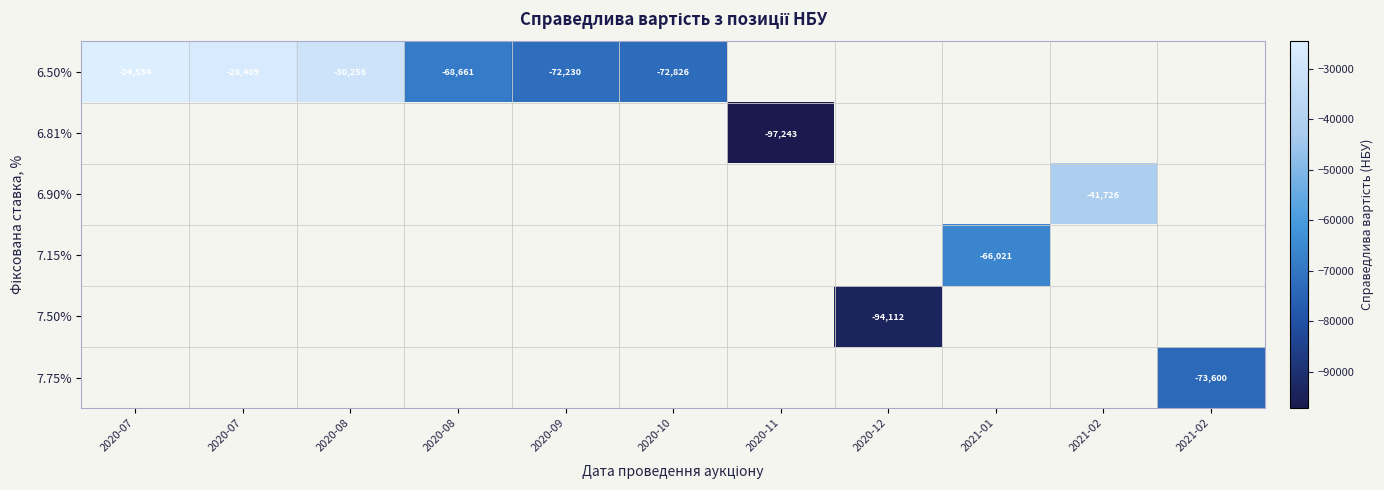

Count the number of categories in the chart.

11